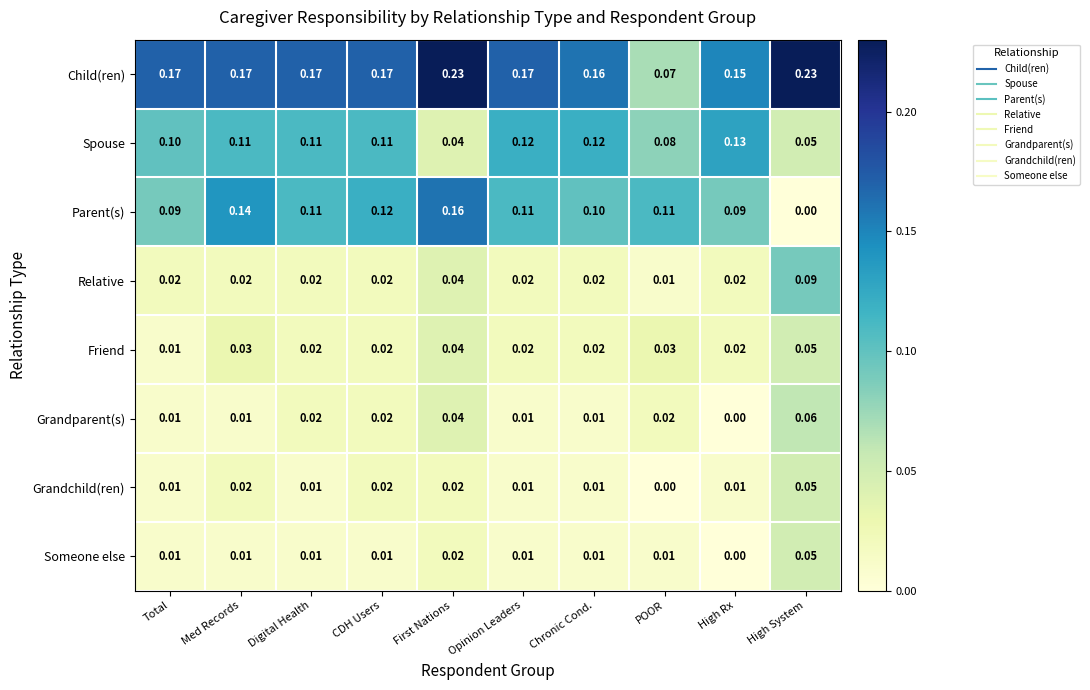

At how many categories does at least one series exceed 0?

10